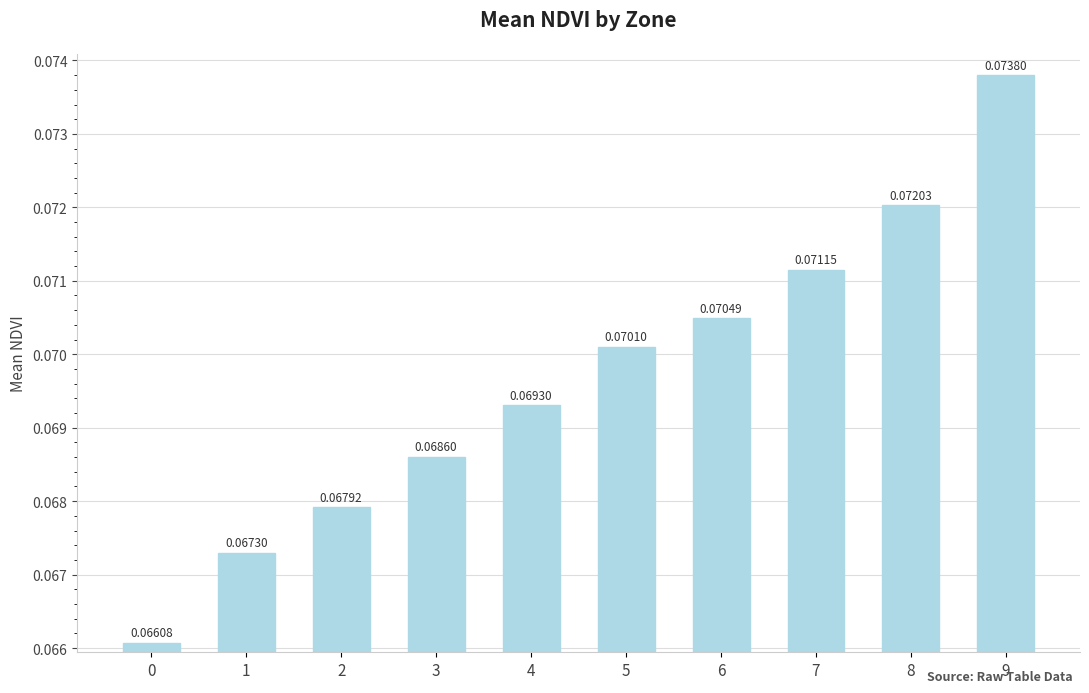

Rank the categories by value from lowest to highest.

0, 1, 2, 3, 4, 5, 6, 7, 8, 9